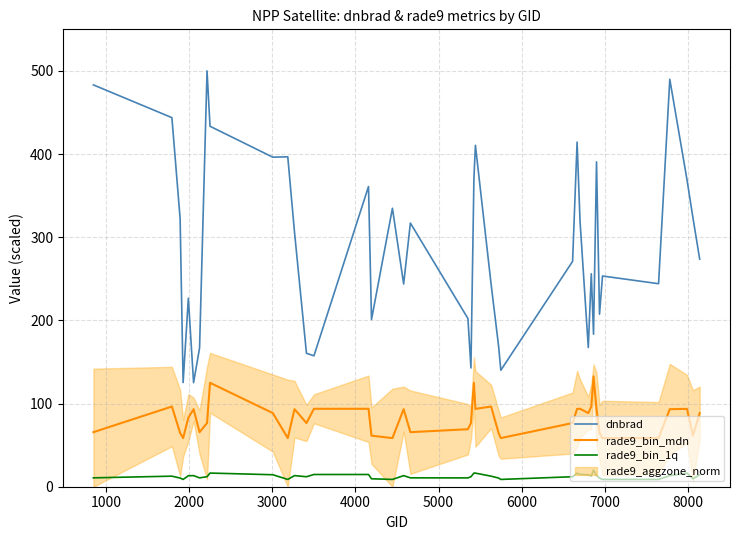

At how many categories does at least one series exceed 435?

4